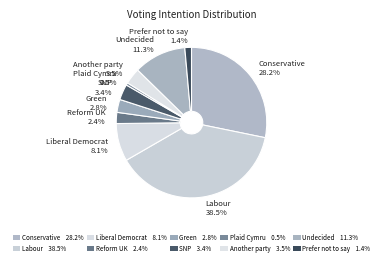

Approximately how many times larger is the value at Reform UK compared to Plaid Cymru?

4.7